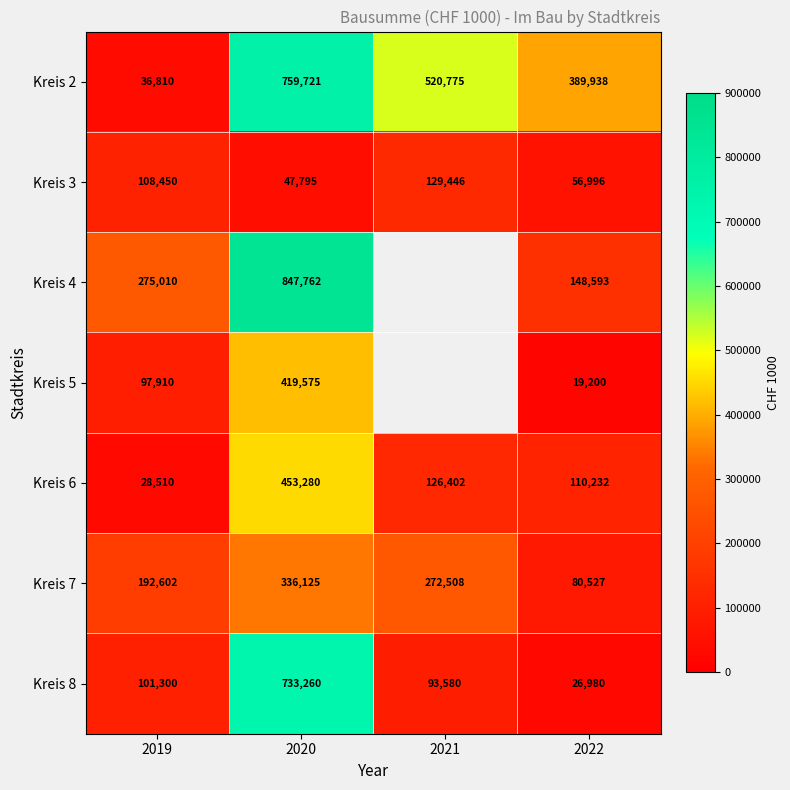

Which category has the lowest value across all series?

2022